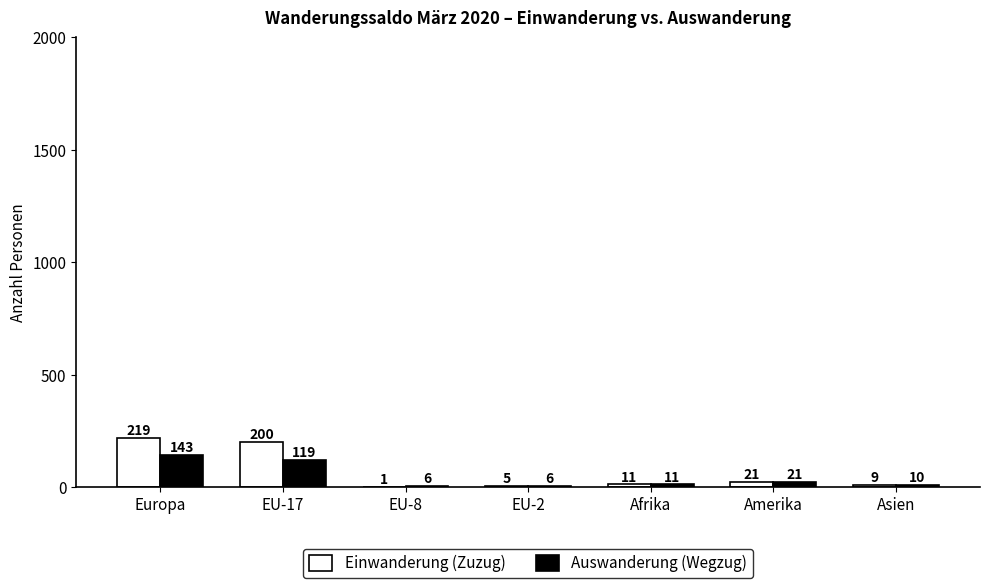

What is the average value of the Einwanderung (Zuzug) series?

67